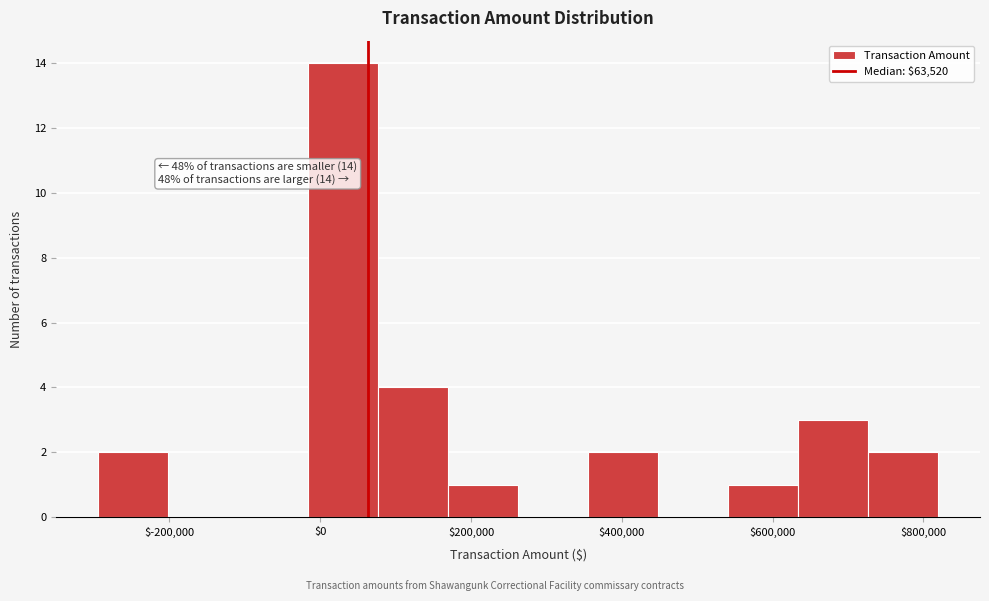

Over which range of the x-axis is the bar tallest?

-20000 to 80000